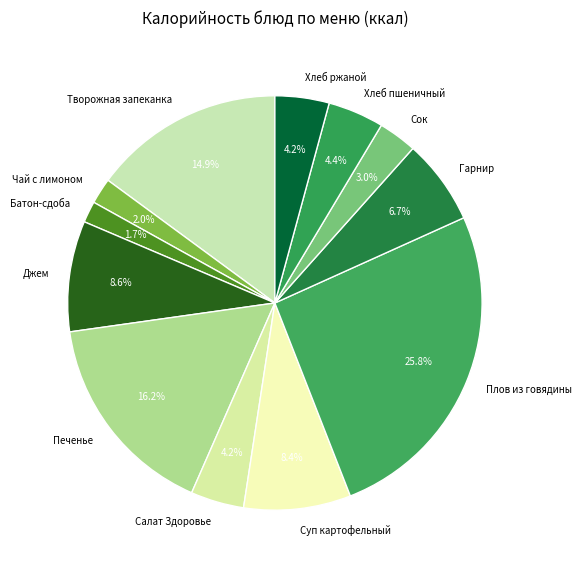

Combined, what portion of the pie is Сок and Гарнир?

9.7%